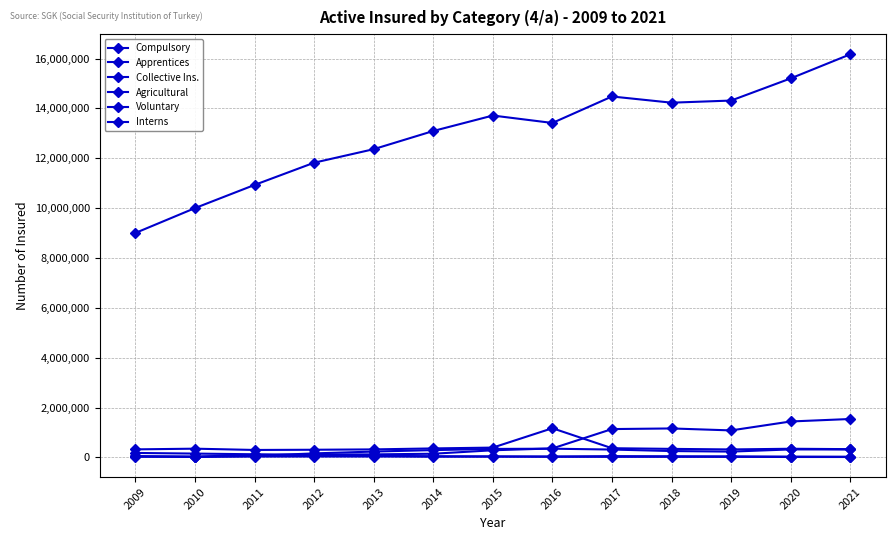

How many distinct data groups are displayed?

6